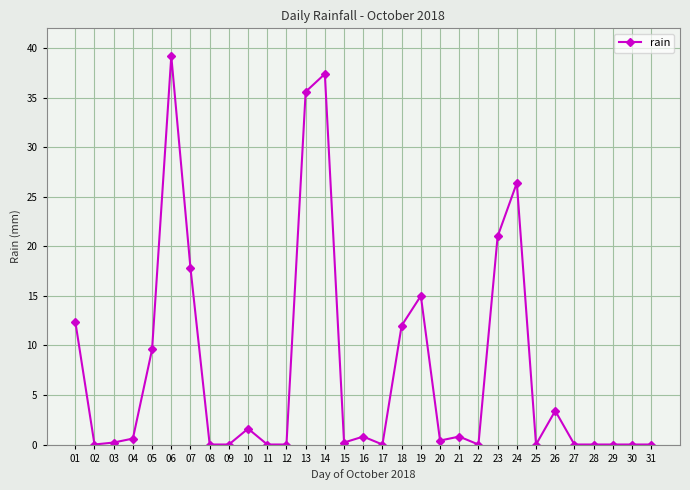

What is the change in value from 14 to 31?

-37.4